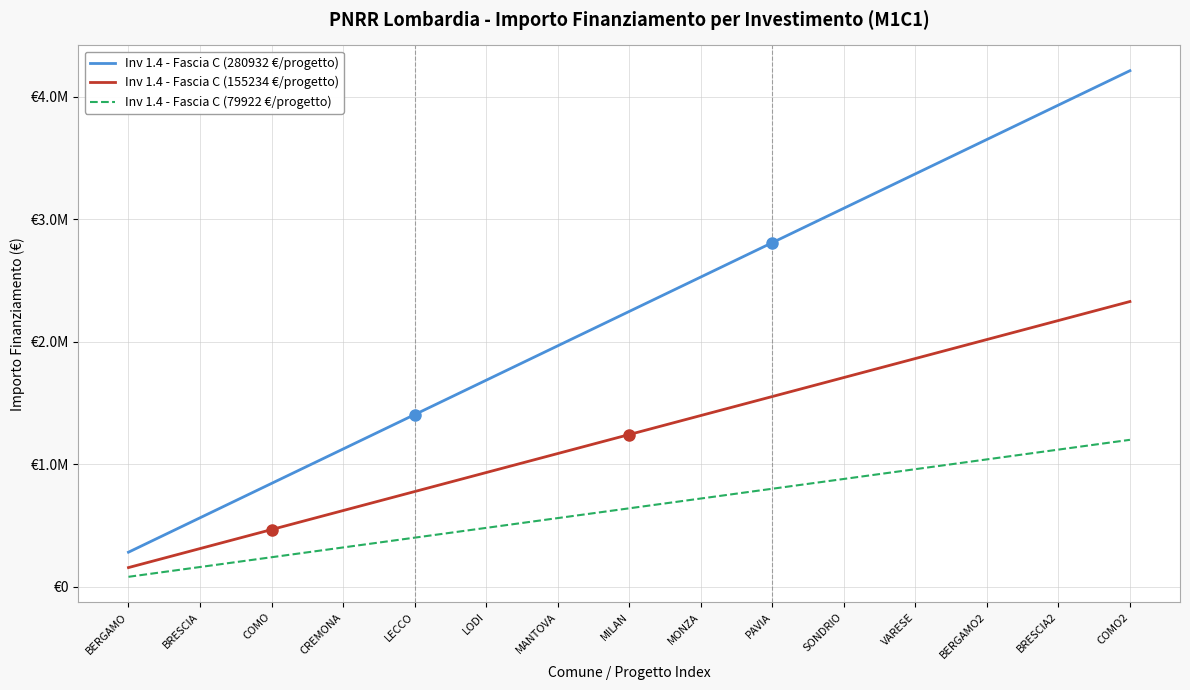

At which category is the sum across all series the highest?

COMO2